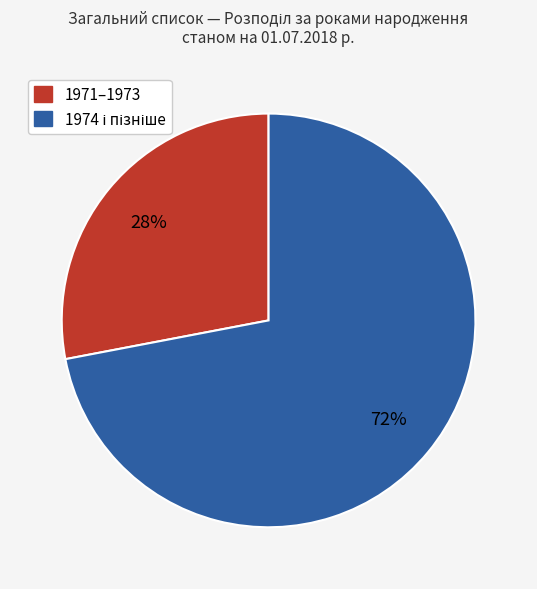

To the nearest percent, what is the difference between the largest and smallest slice percentages?

44%